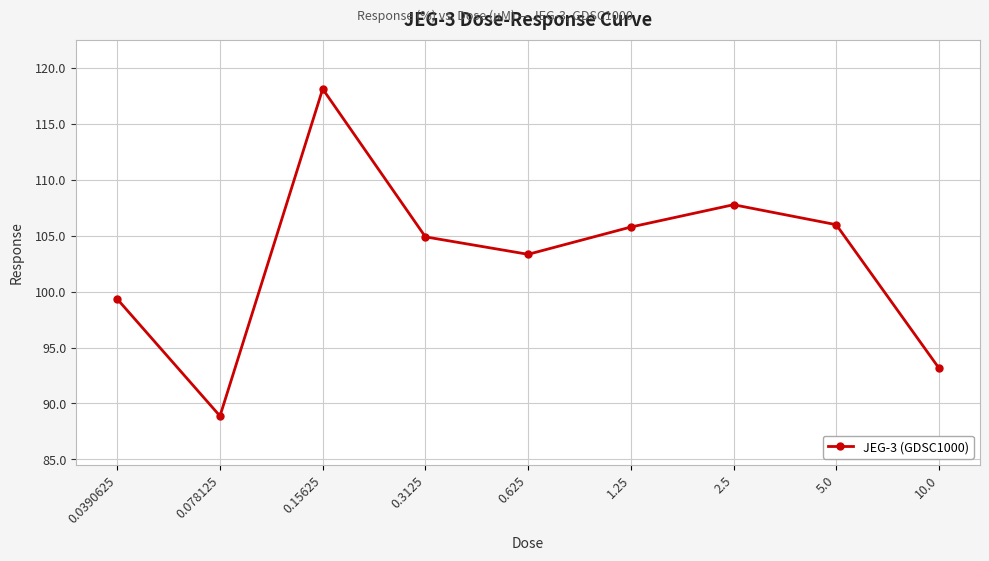

At which label is the value closest to 103?

0.625